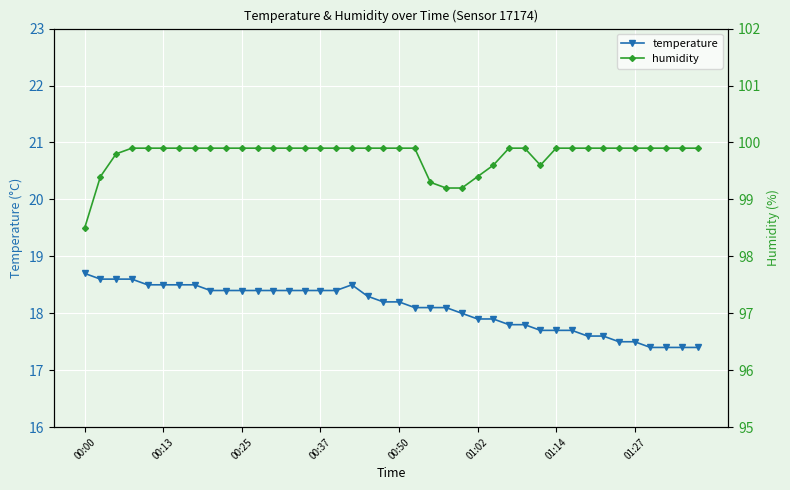

What is the maximum value for temperature?

18.7